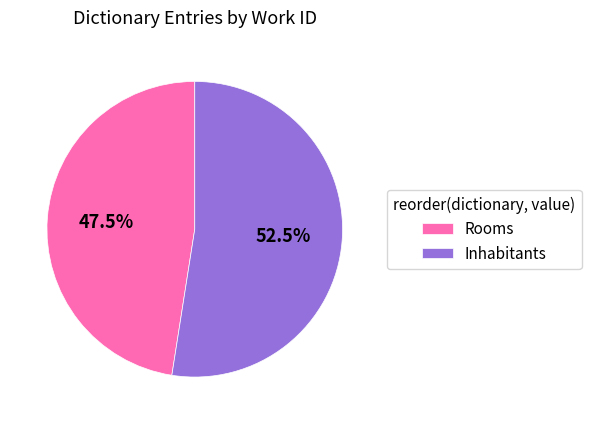

How many segments does this pie chart have?

2